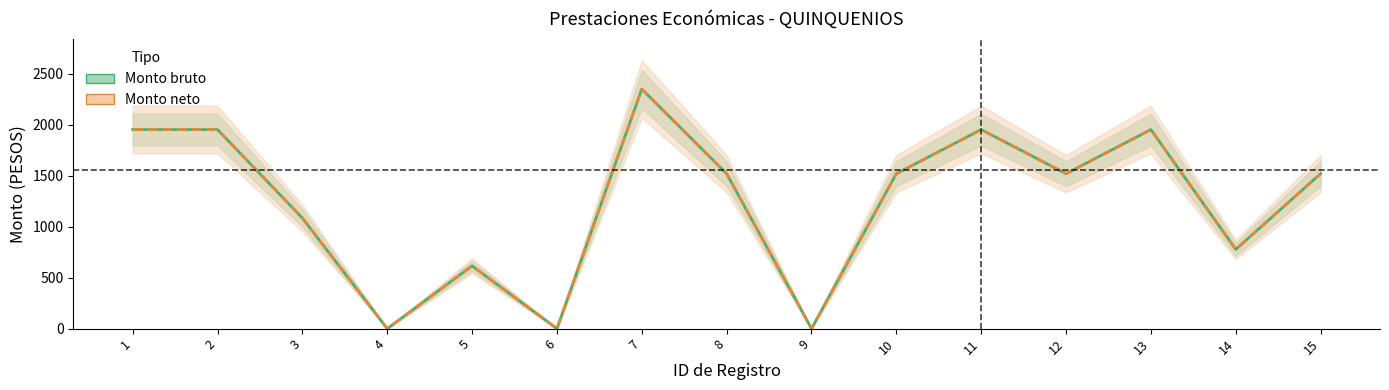

Does the chart display data point markers on the line(s)?

No